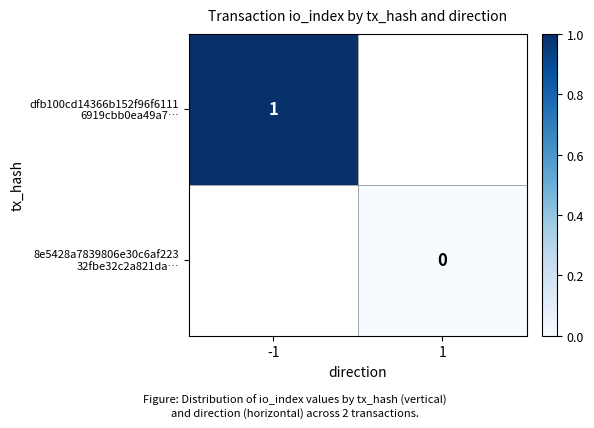

At which label does dfb100cd14366b152f96f6111 6919cbb0ea49a7… reach its peak?

-1